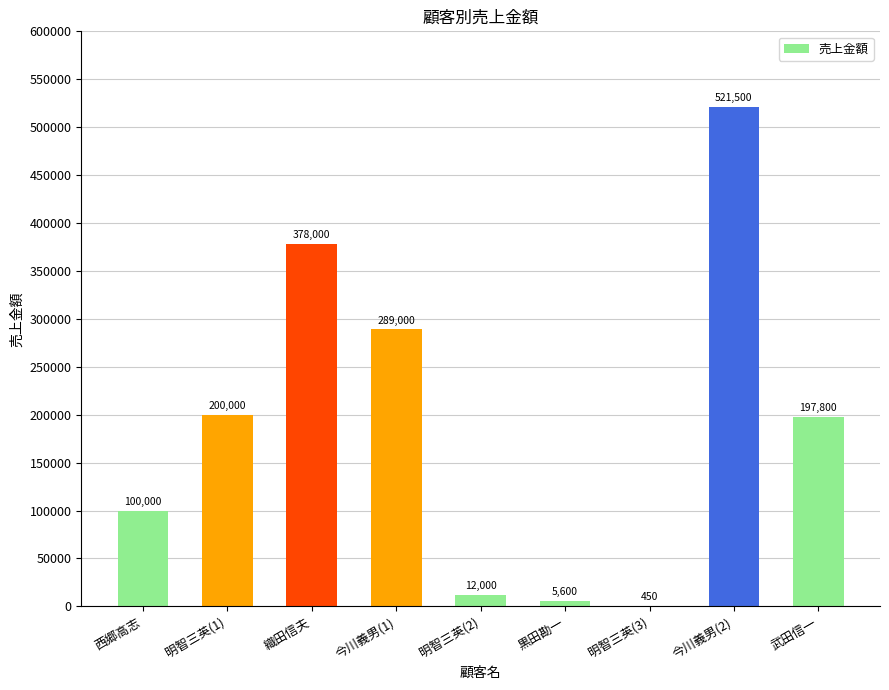

Reading left to right, what are all the values shown in this chart?

100000	200000	378000	289000	12000	5600	450	521500	197800